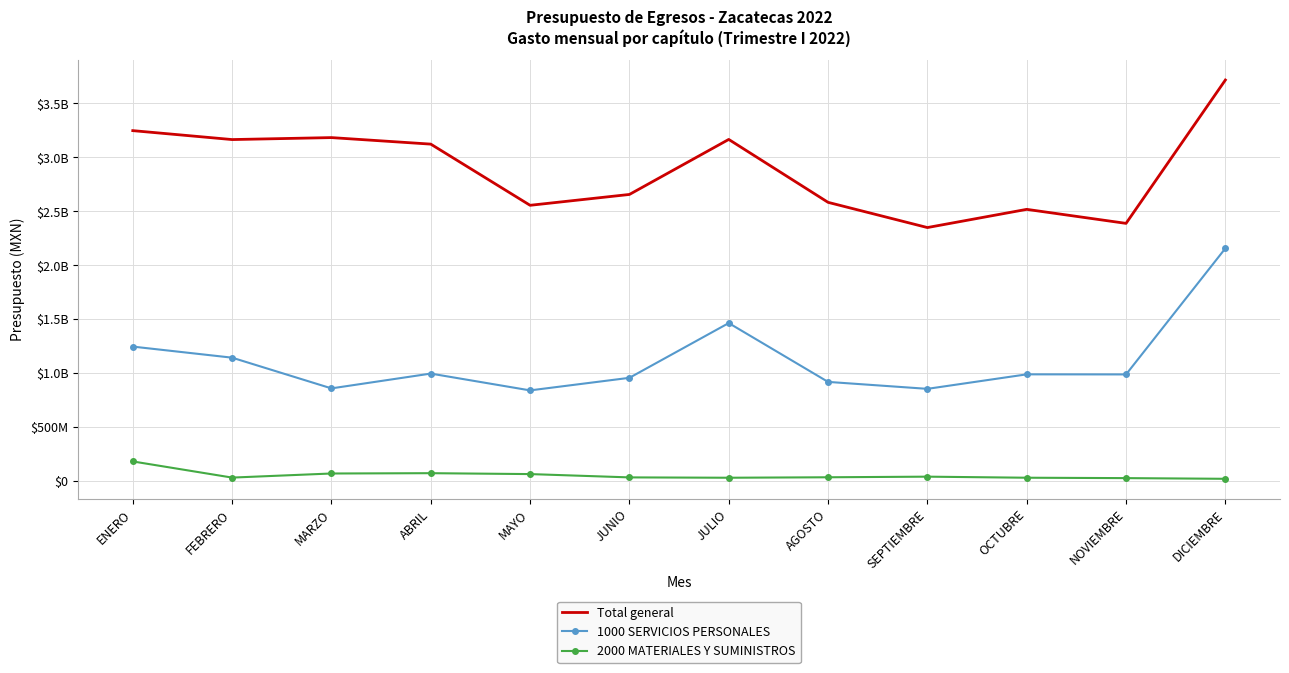

Rank the series by their maximum value, from highest to lowest.

Total general, 1000 SERVICIOS PERSONALES, 2000 MATERIALES Y SUMINISTROS